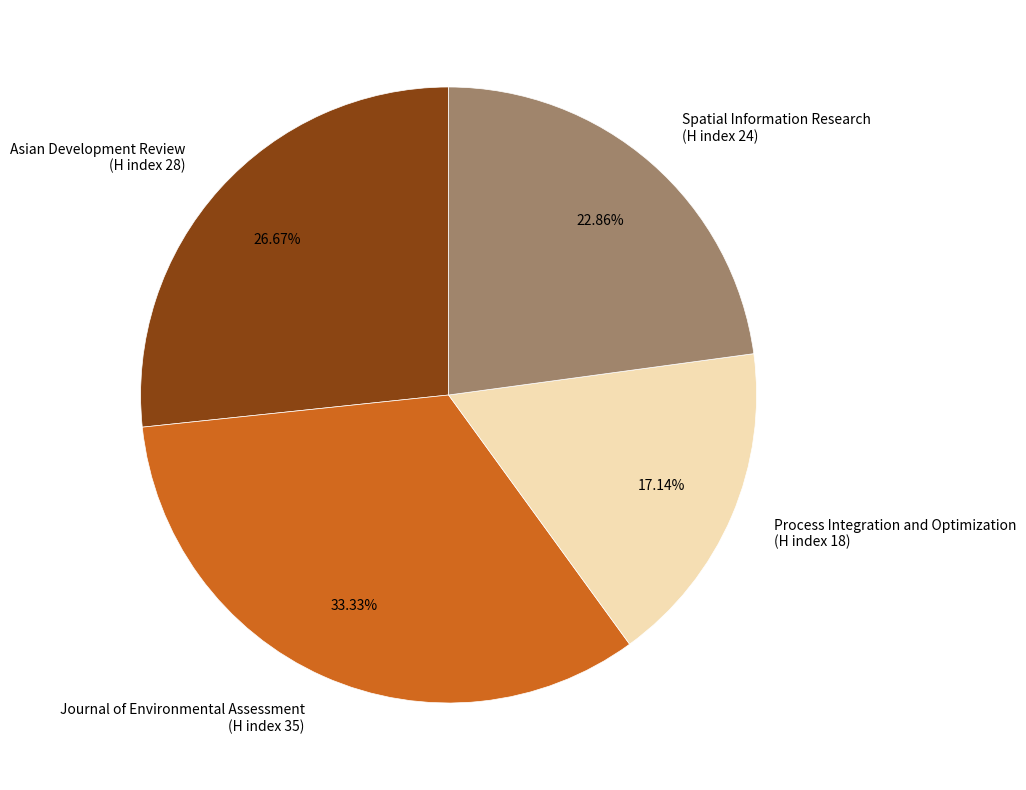

Between Spatial Information Research (H index 24) and Journal of Environmental Assessment (H index 35), which is larger?

Journal of Environmental Assessment (H index 35)